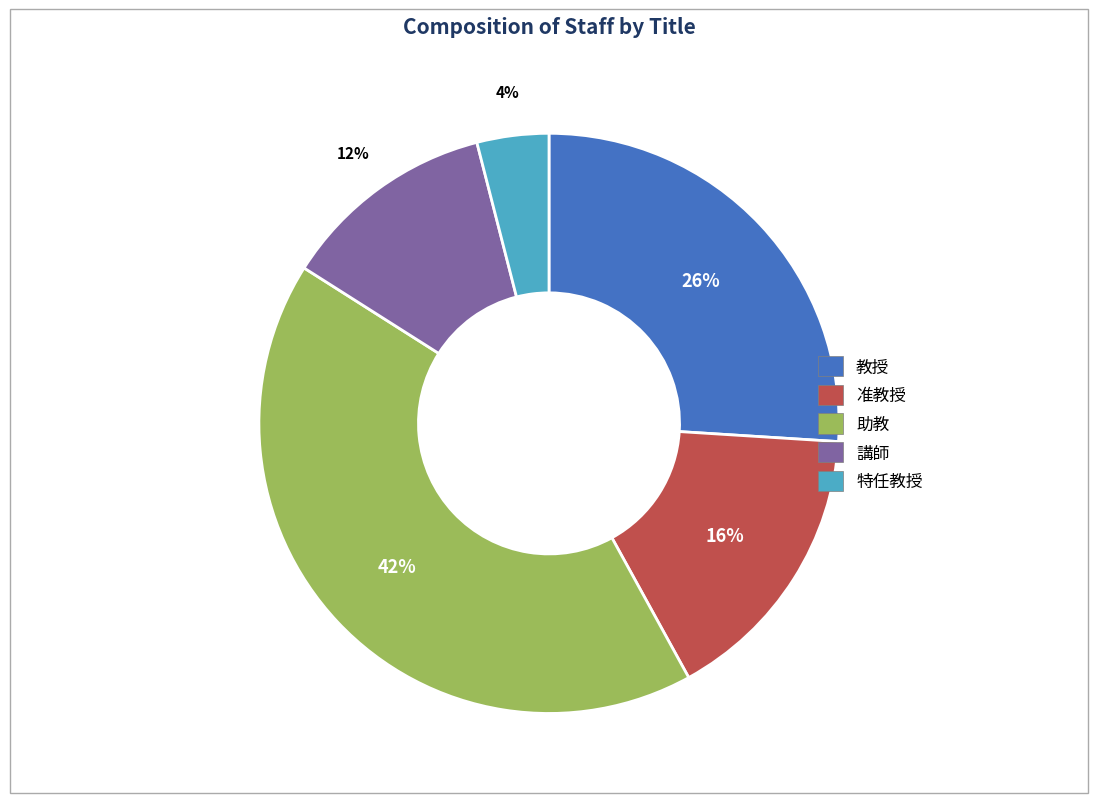

The 講師 slice represents 6% of the pie. True or false?

False